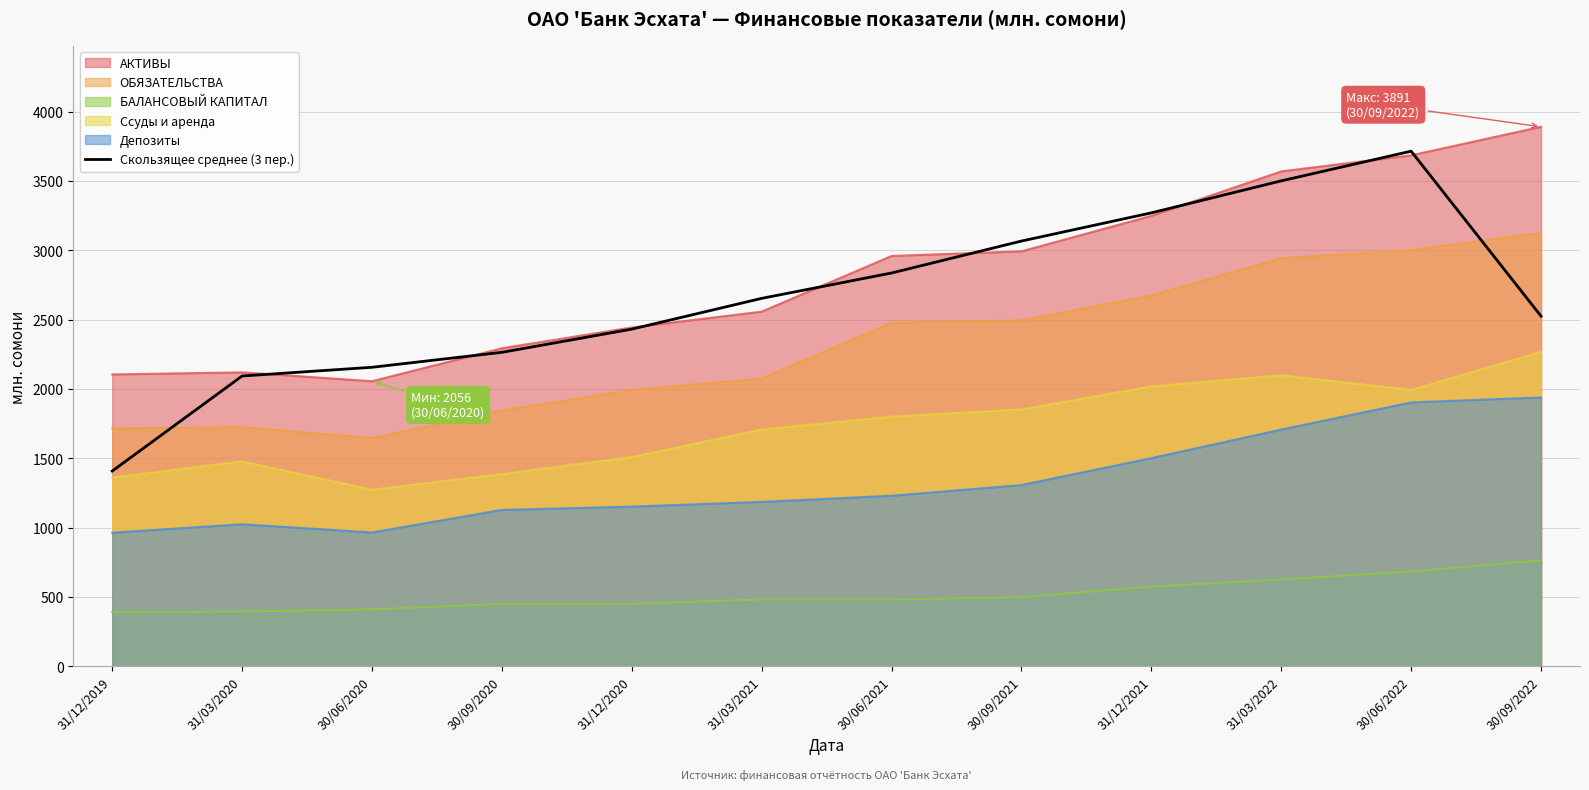

The Скользящее среднее (3 пер.) series shows 1436.7 at 31/03/2022. True or false?

False